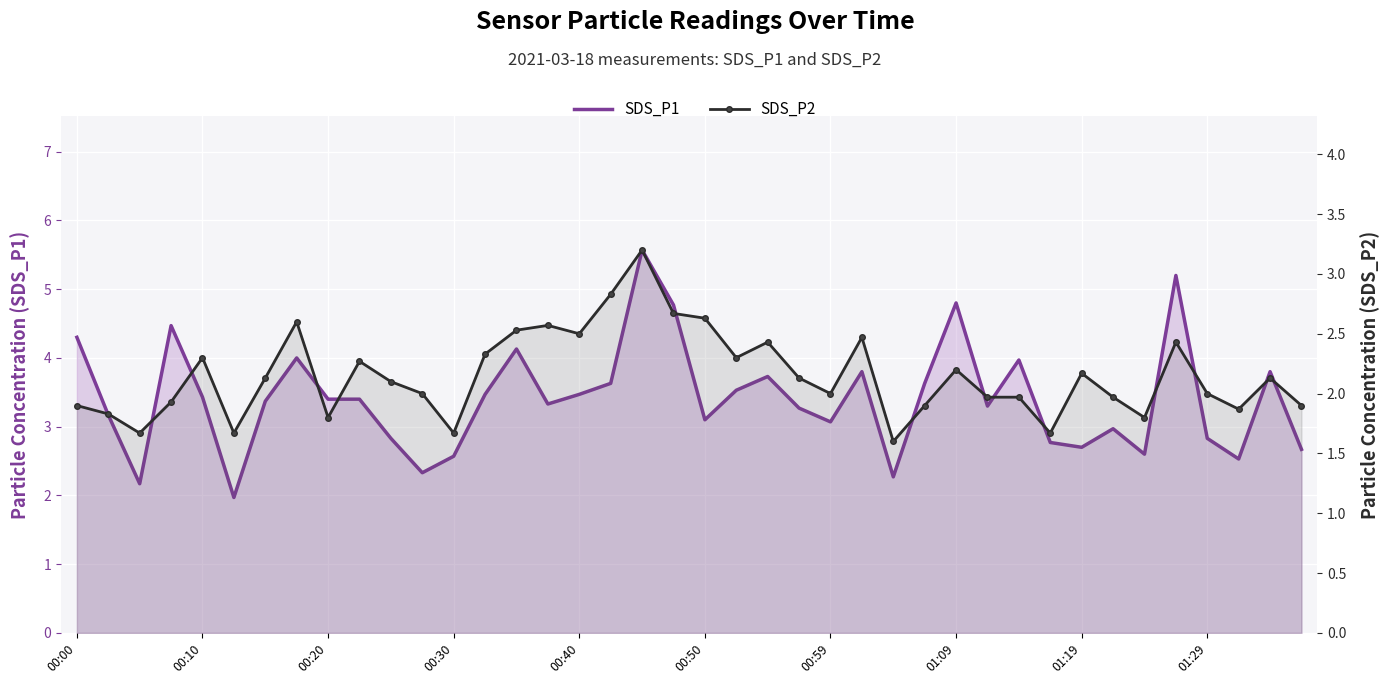

What is the maximum value shown in the chart?

5.6